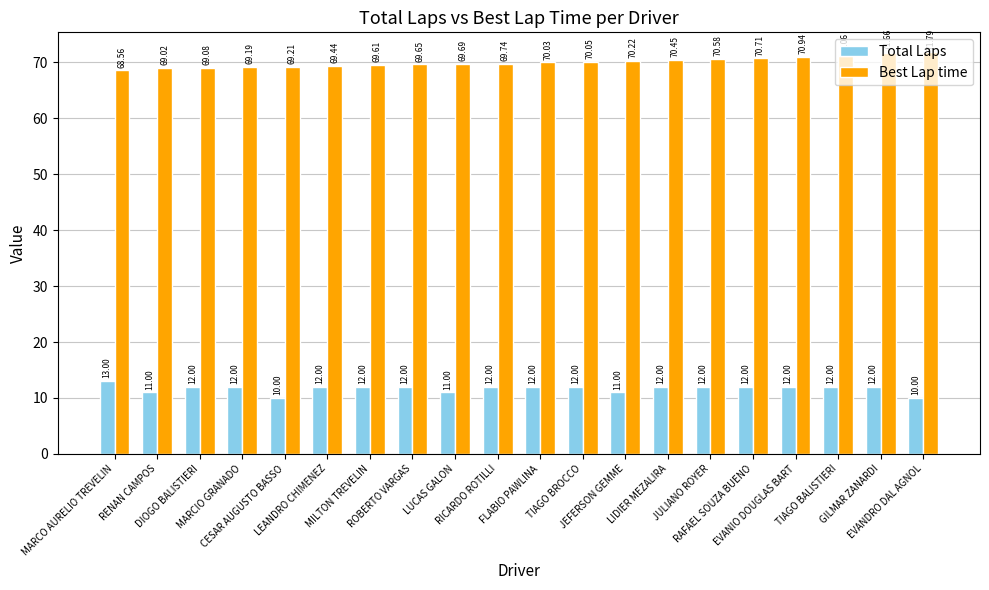

At how many categories does at least one series exceed 19?

20